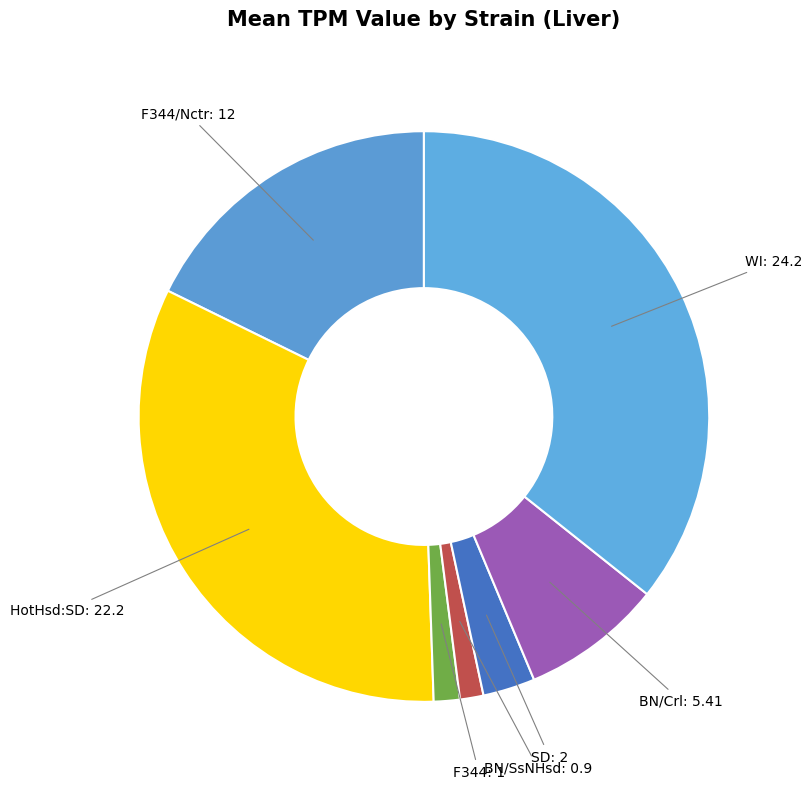

Rank the categories by value from highest to lowest.

WI, HotHsd:SD, F344/Nctr, BN/Crl, SD, F344, BN/SsNHsd